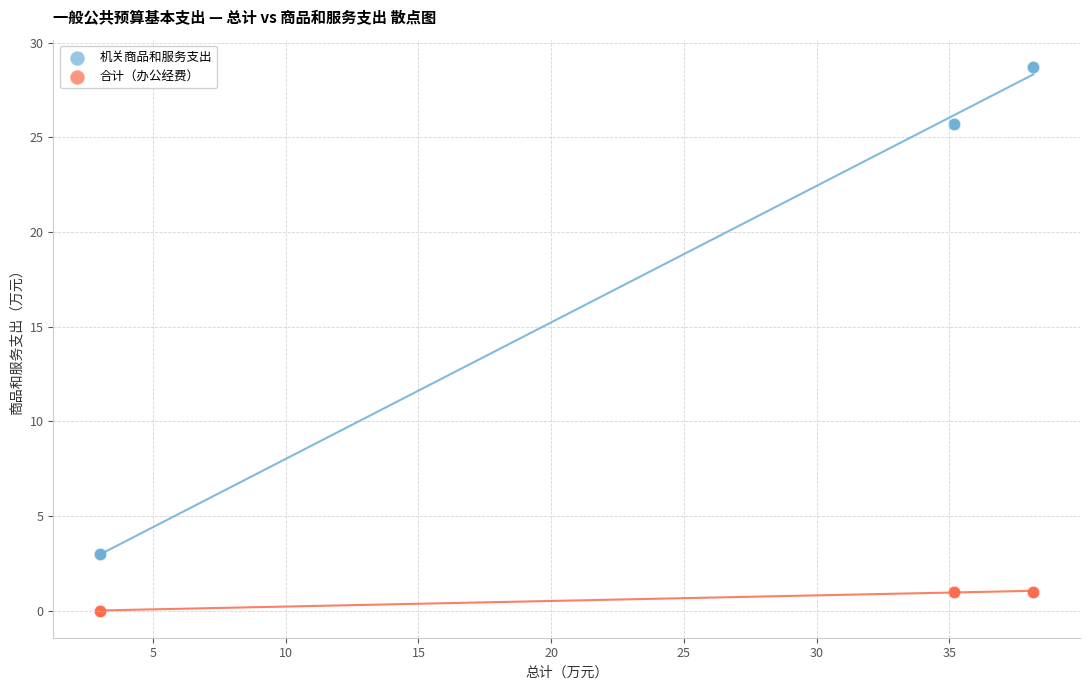

Which series reaches the maximum Y coordinate?

机关商品和服务支出